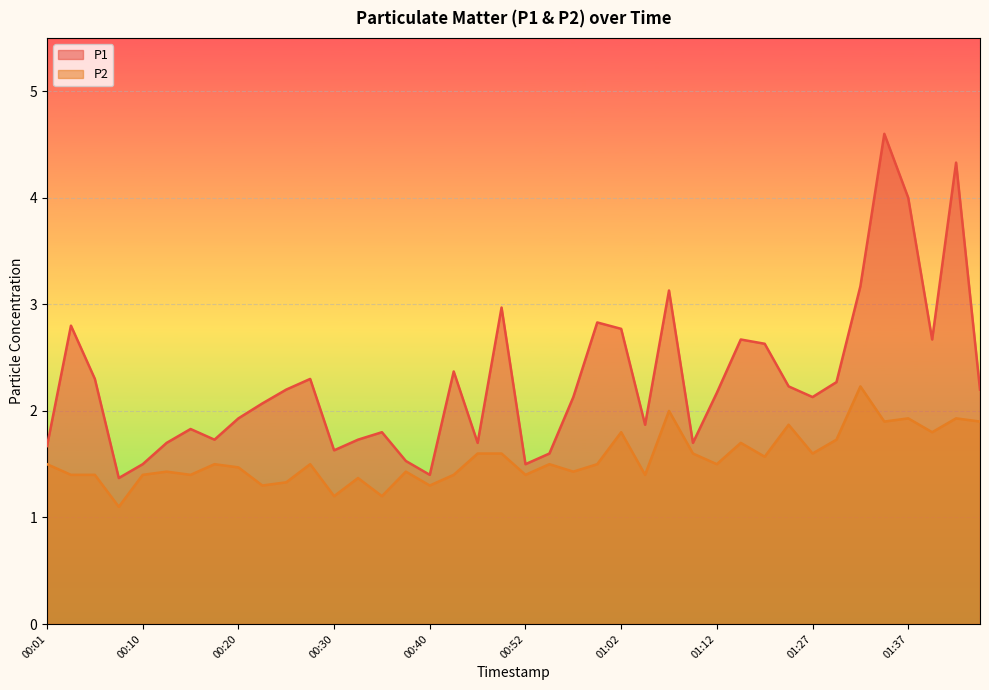

Reading left to right, what are all the values shown in this chart?

P1: 1.7	2.8	2.3	1.4	1.5	1.7	1.8	1.7	1.9	2.1	2.2	2.3	1.6	1.7	1.8	1.5	1.4	2.4	1.7	3.0	1.5	1.6	2.1	2.8	2.8	1.9	3.1	1.7	2.2	2.7	2.6	2.2	2.1	2.3	3.2	4.6	4.0	2.7	4.3	2.2
P2: 1.5	1.4	1.4	1.1	1.4	1.4	1.4	1.5	1.5	1.3	1.3	1.5	1.2	1.4	1.2	1.4	1.3	1.4	1.6	1.6	1.4	1.5	1.4	1.5	1.8	1.4	2.0	1.6	1.5	1.7	1.6	1.9	1.6	1.7	2.2	1.9	1.9	1.8	1.9	1.9